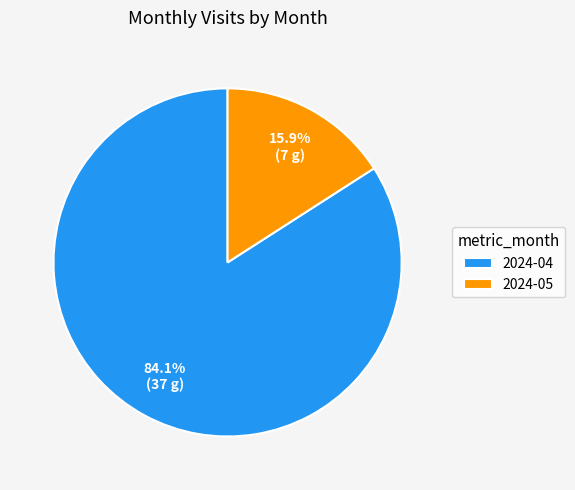

True or false: 2024-04 accounts for 97% of the total.

False